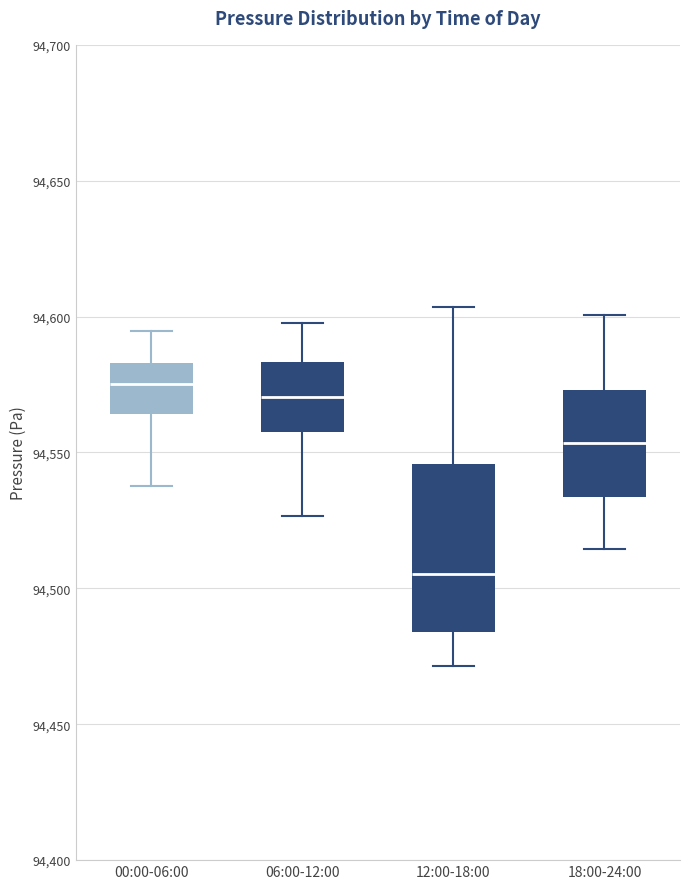

Where does the upper whisker of the box for 00:00-06:00 end on the y-axis? The values are not printed on the chart, so give them approximately, as read against the axis.

94595